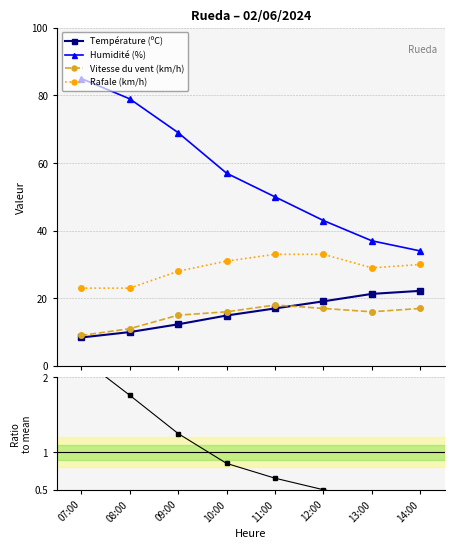

True or false: Rafale (km/h) and Vitesse du vent (km/h) cross at least once.

False